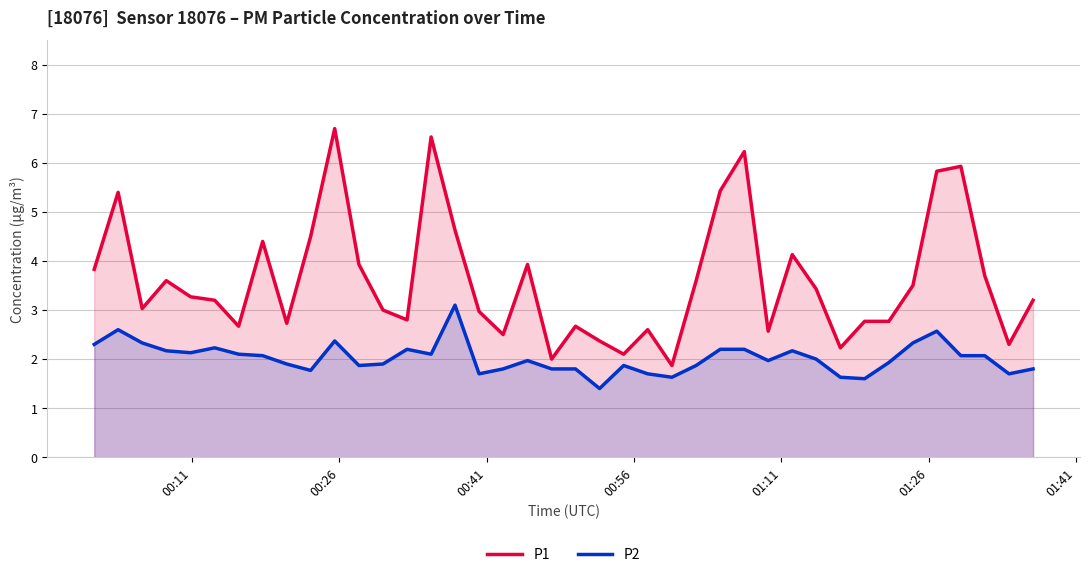

In P1, how many points are higher than both neighbors (excluding endpoints)?

11